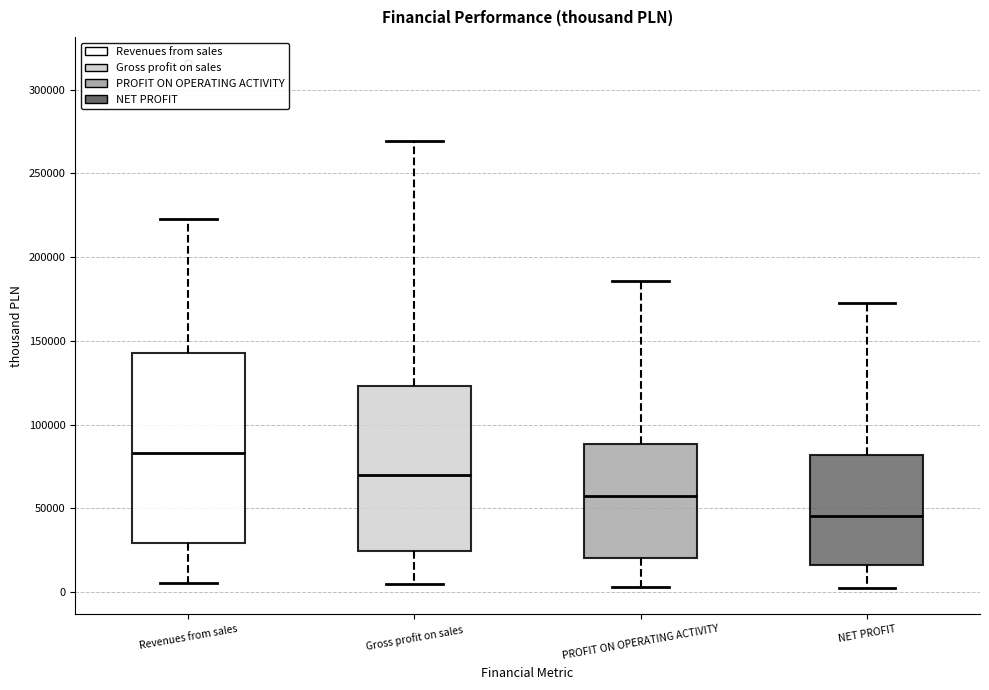

Where is the lower edge of the box for PROFIT ON OPERATING ACTIVITY on the y-axis? The values are not printed on the chart, so give them approximately, as read against the axis.

20000